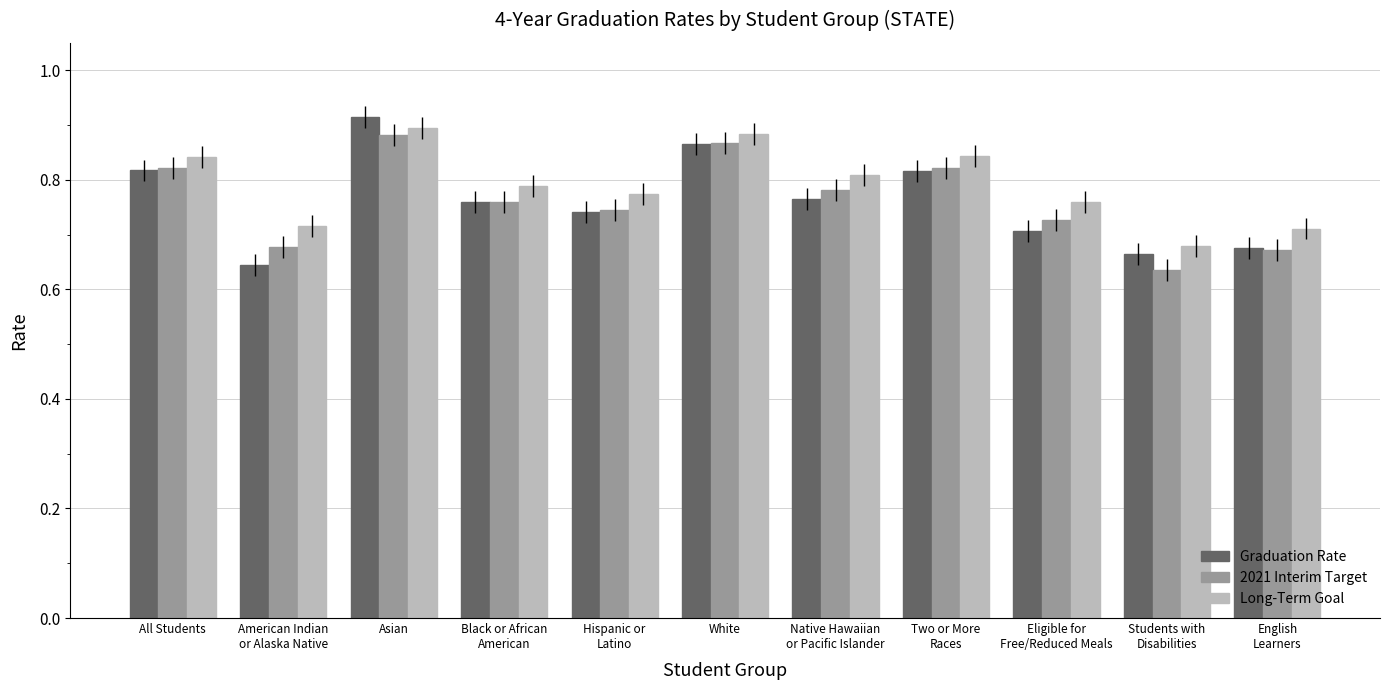

What is the difference between the maximum and minimum values in the Graduation Rate series?

0.3